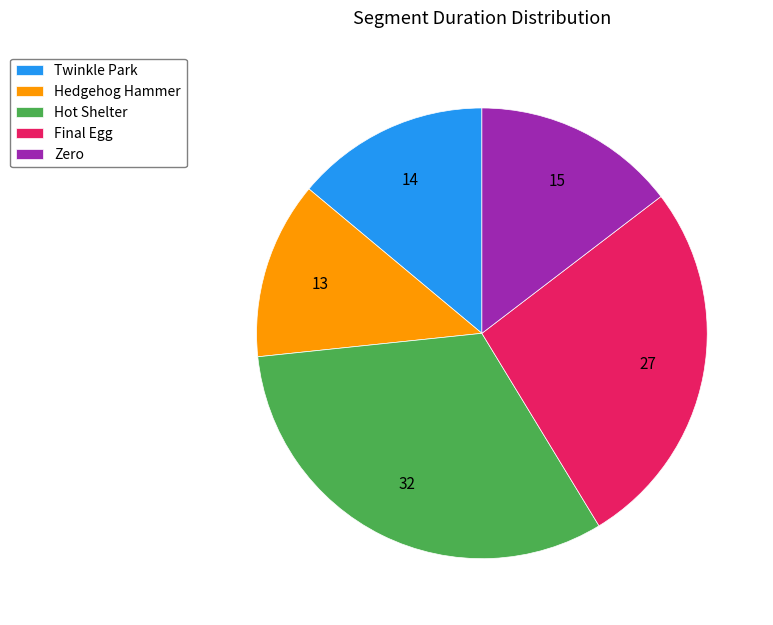

Which category has the smallest portion of the pie?

Hedgehog Hammer